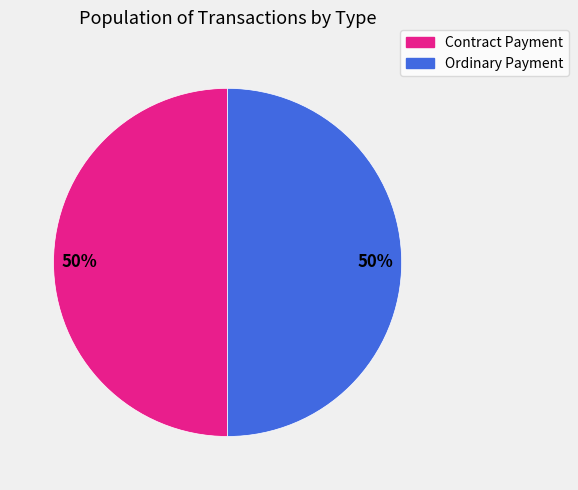

What percentage is the Ordinary Payment slice, to the nearest percent?

50%